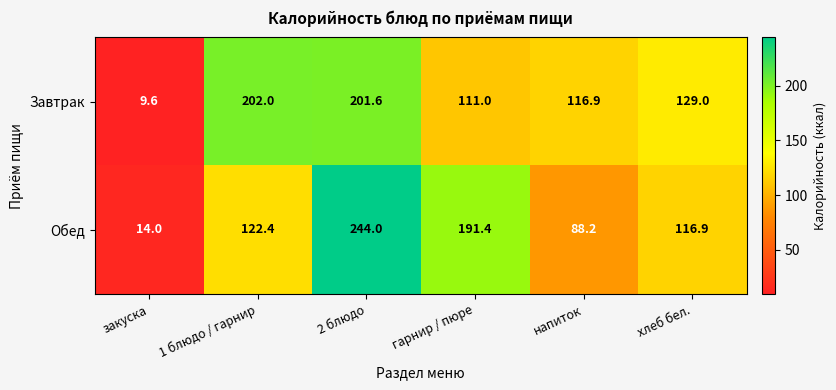

Reading left to right, what are all the values shown in this chart?

Завтрак: закуска=9.6	1 блюдо / гарнир=202.0	2 блюдо=201.6	гарнир / пюре=111.0	напиток=116.9	хлеб бел.=129.0
Обед: закуска=14.0	1 блюдо / гарнир=122.4	2 блюдо=244.0	гарнир / пюре=191.4	напиток=88.2	хлеб бел.=116.9